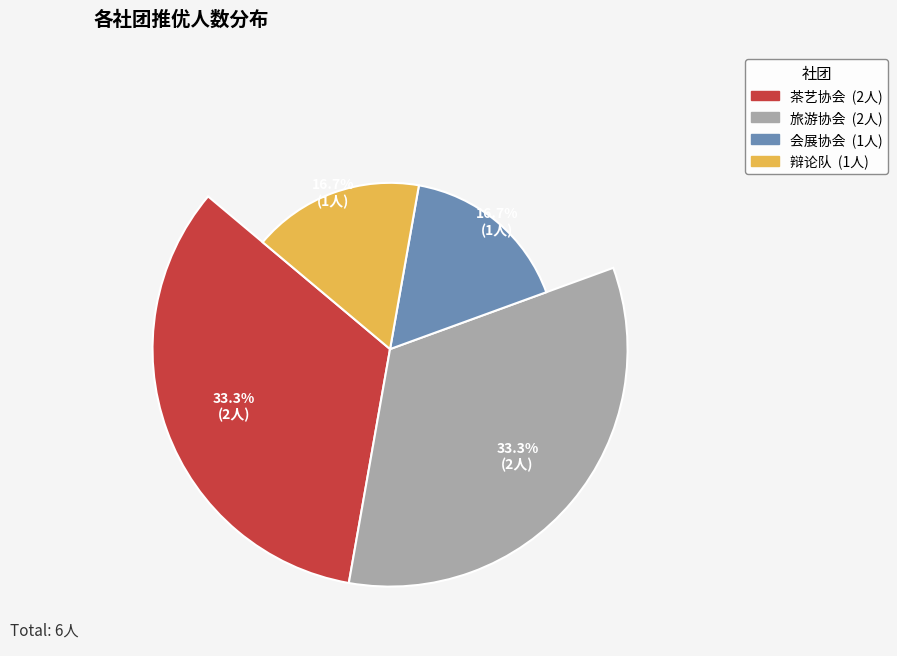

What is the largest slice in the pie chart?

茶艺协会